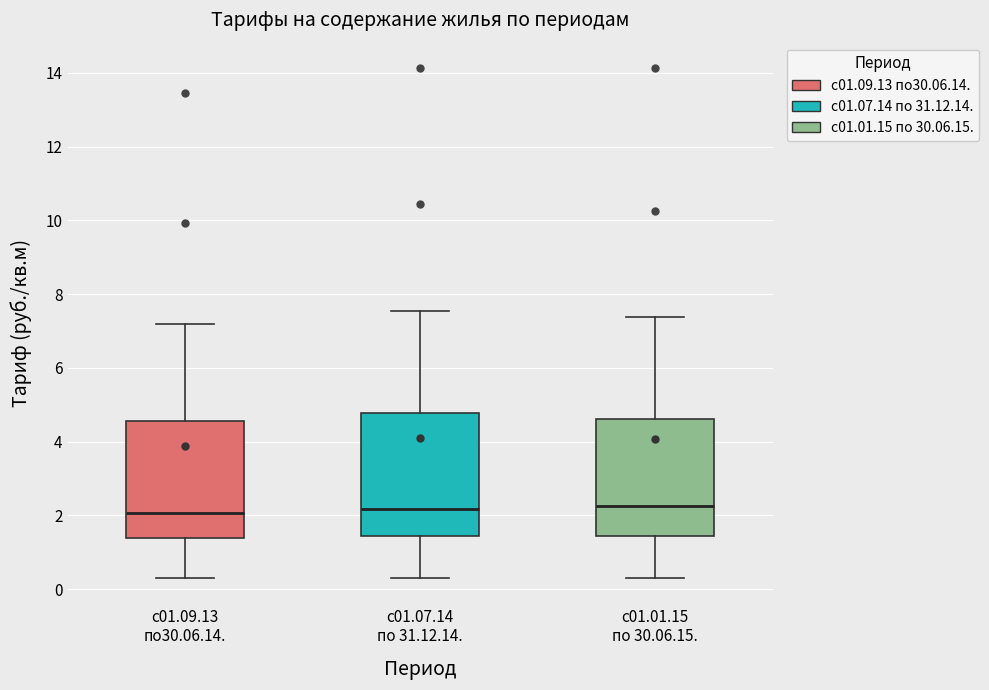

Reading left to right, read every box against the y-axis: the position of its median line, the range the box covers, and the ends of its whiskers. The values are not printed on the chart, so give them approximately, as read against the axis.

с01.09.13 по30.06.14.: median 2.0, box 1.4 to 4.6, whiskers 0.4 to 7.2
с01.07.14 по 31.12.14.: median 2.2, box 1.4 to 4.8, whiskers 0.4 to 7.6
с01.01.15 по 30.06.15.: median 2.2, box 1.4 to 4.6, whiskers 0.4 to 7.4